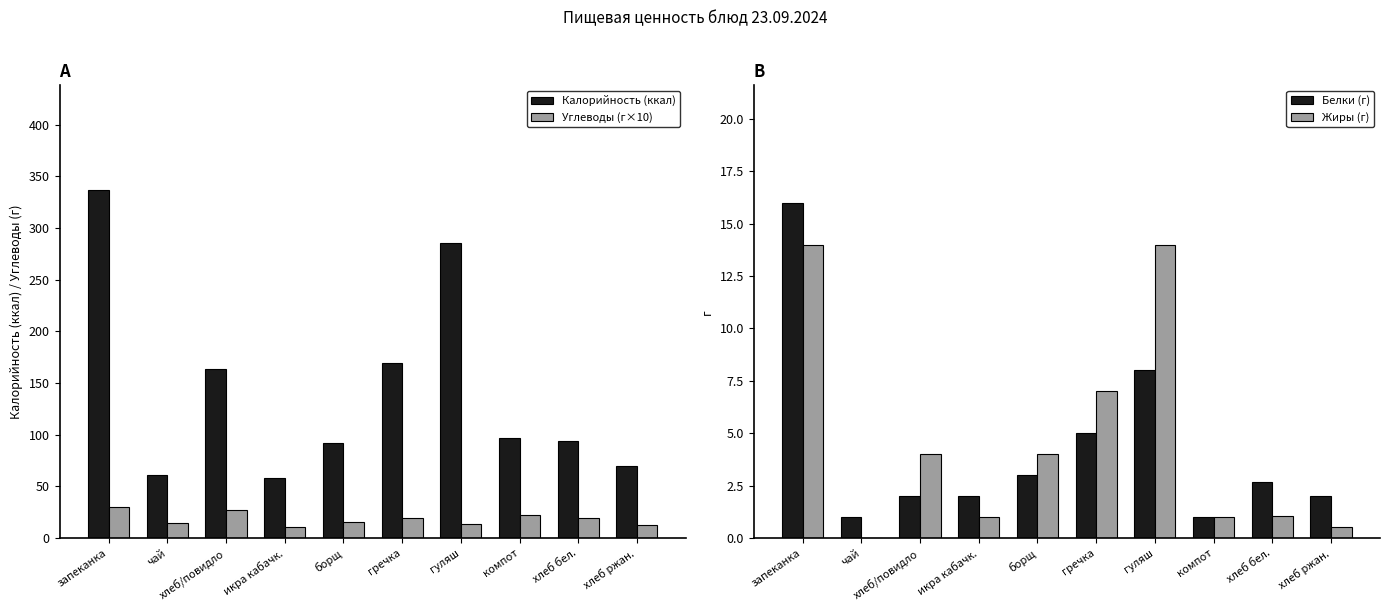

What is the value of the Белки (г) bar at the 8th from the left?

1.0